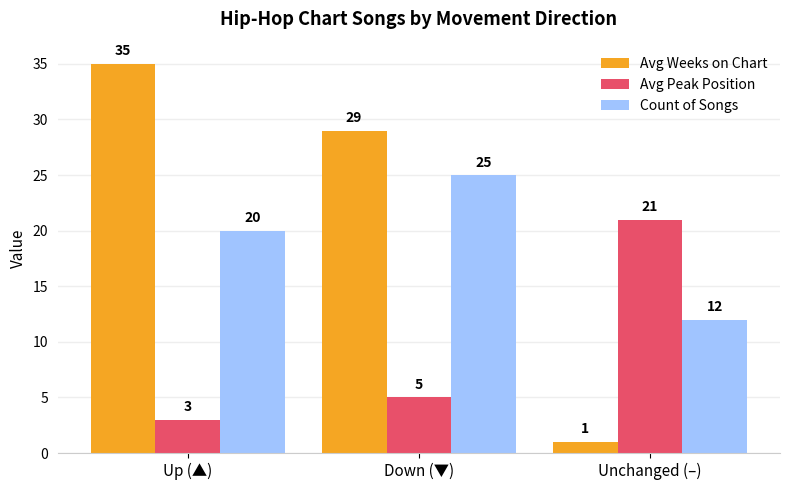

Where is Avg Weeks on Chart nearest to the value 18?

Down (▼)